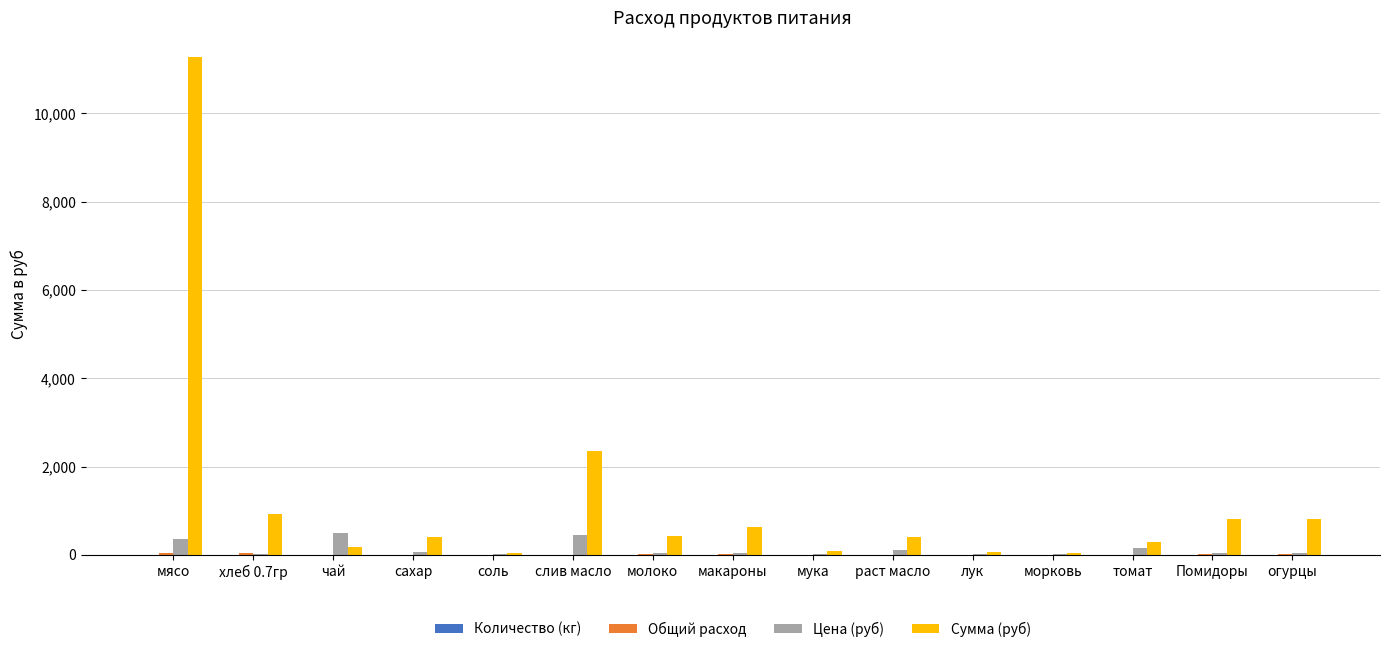

What is the spread (max minus min) of values at соль?

34.4